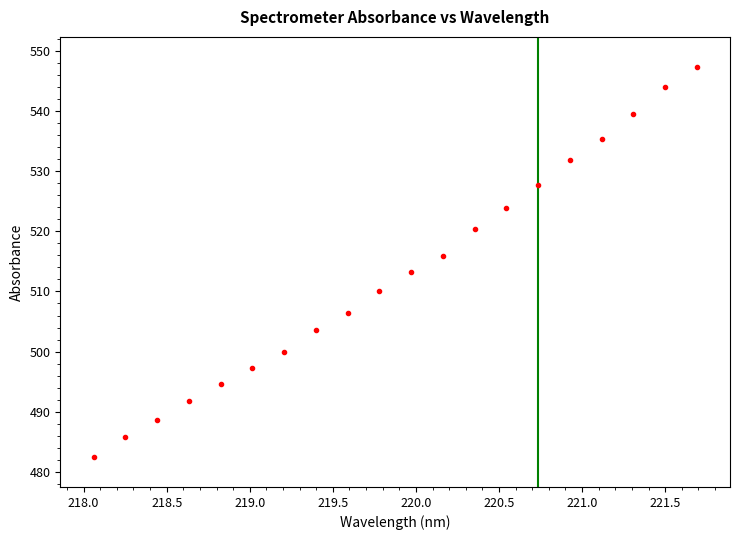

What is the range of Y values (max minus min)?

64.9